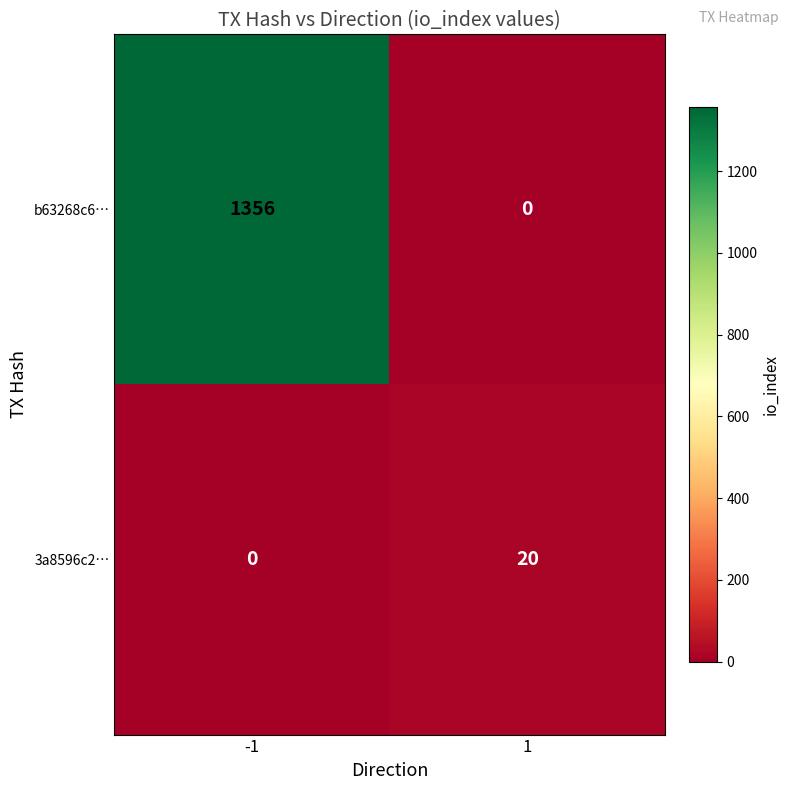

The value of b63268c6… at -1 is 502. True or false?

False